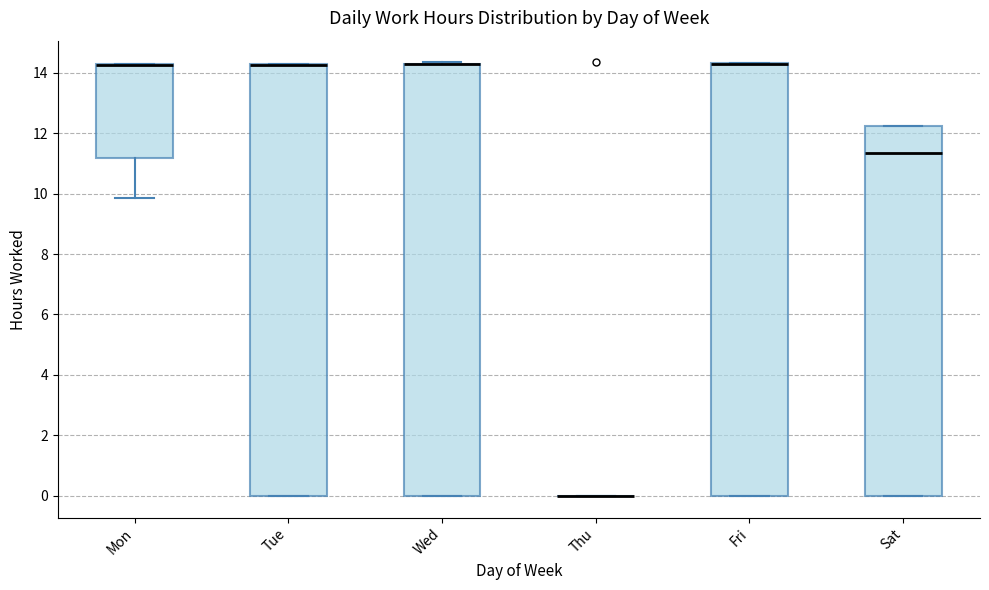

Where is the upper edge of the box for Tue on the y-axis? The values are not printed on the chart, so give them approximately, as read against the axis.

14.4